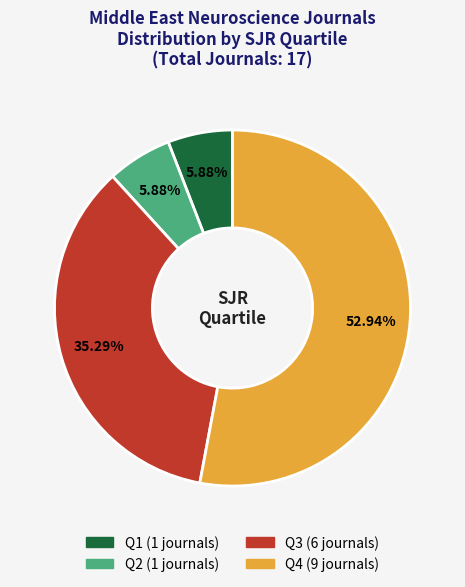

Approximately how many times larger is the value at Q4 compared to Q1?

9.0